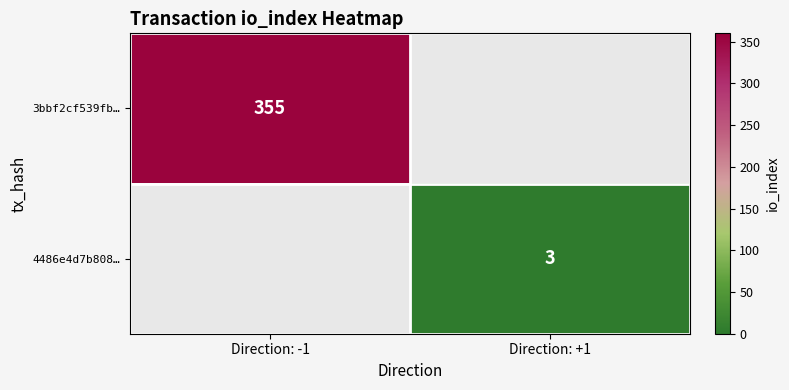

True or false: 3bbf2cf539fb… has a value of 355 at Direction: -1.

True